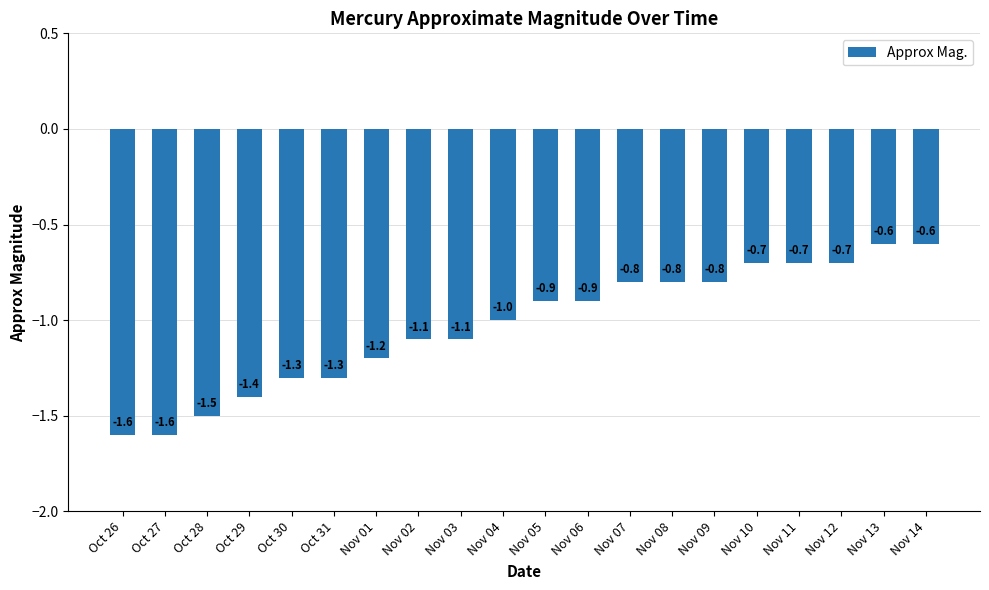

What is the sum of the values at Nov 03 and Nov 01?

-2.3